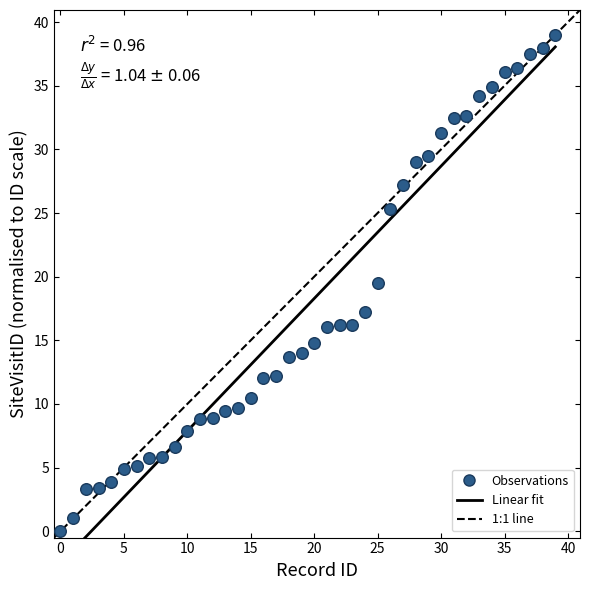

What Y value in the scatter plot is closest to 19?

19.5